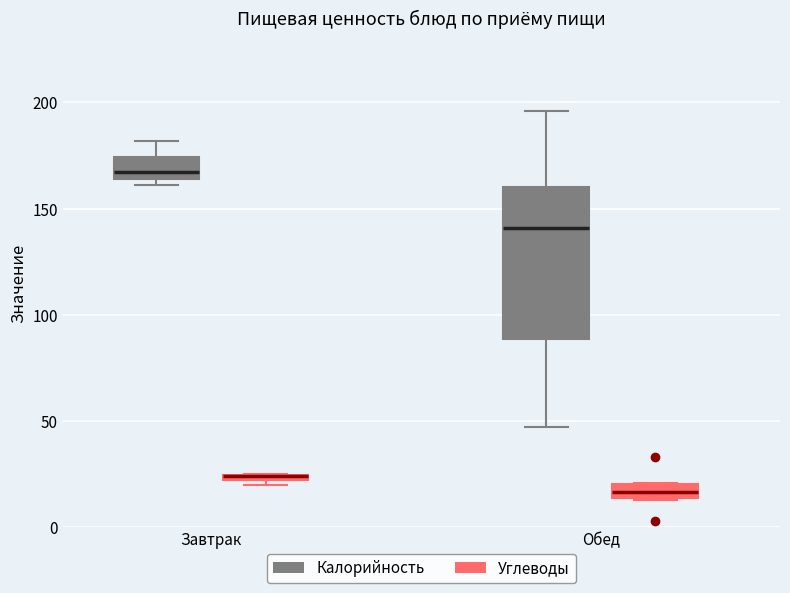

Where is the upper edge of the box for Обед (Калорийность) on the y-axis? The values are not printed on the chart, so give them approximately, as read against the axis.

160